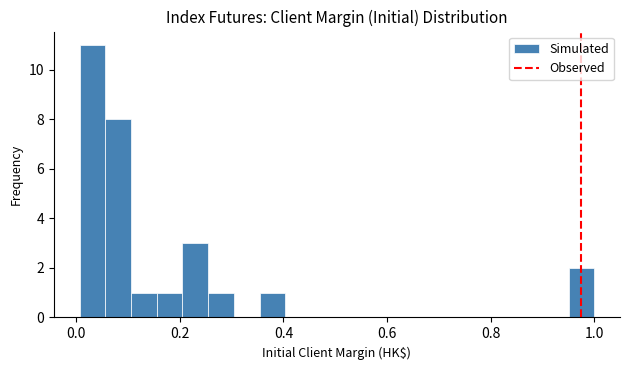

Read against the x-axis, roughly where is the centre of the tallest bar?

0.04